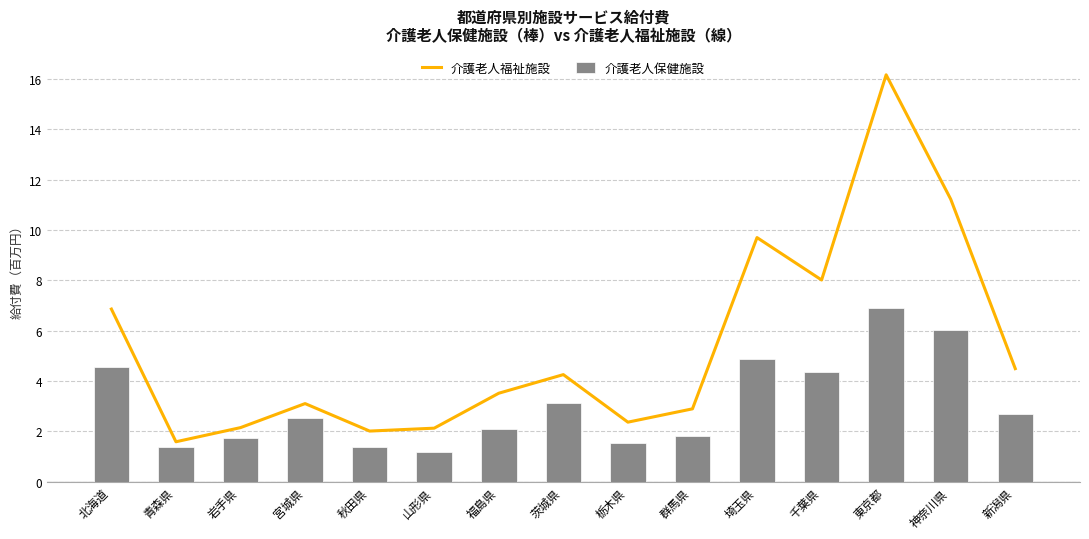

Reading left to right, transcribe all the data shown in this chart.

介護老人福祉施設: 6.9	1.6	2.1	3.1	2.0	2.1	3.5	4.3	2.4	2.9	9.7	8.0	16.2	11.2	4.5
介護老人保健施設: 4.6	1.4	1.7	2.5	1.4	1.2	2.1	3.1	1.5	1.8	4.9	4.4	6.9	6.0	2.7